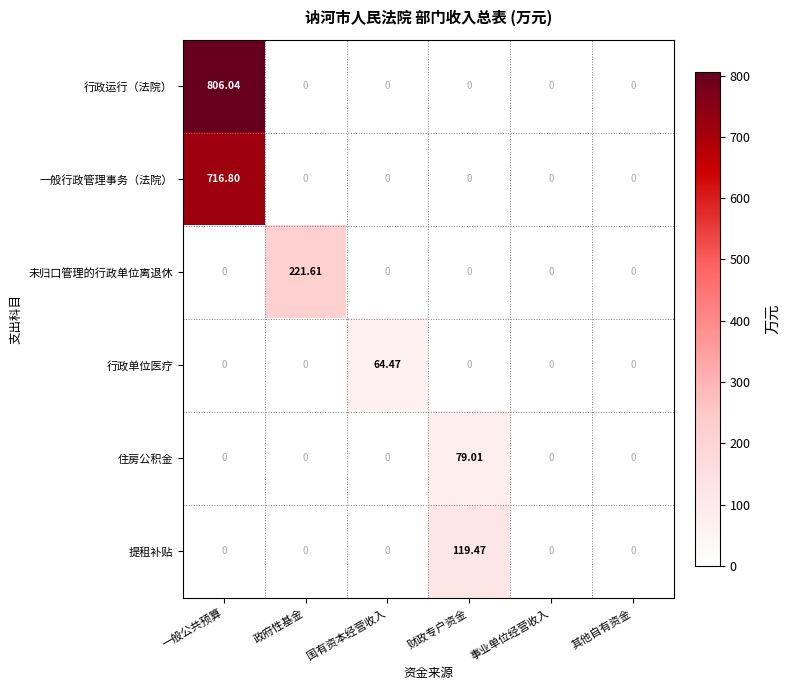

What is the total value across all series at 一般公共预算?

1522.8